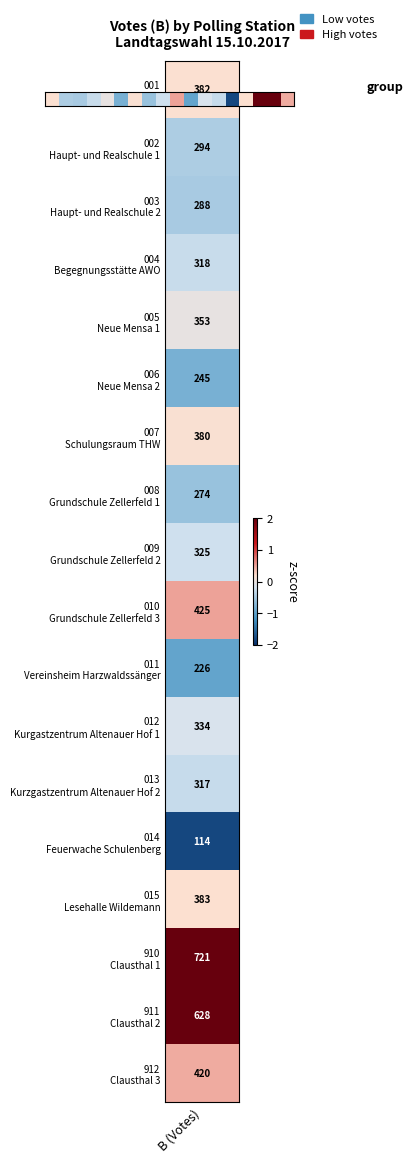

At which label does the data first exceed 0?

B (Votes)